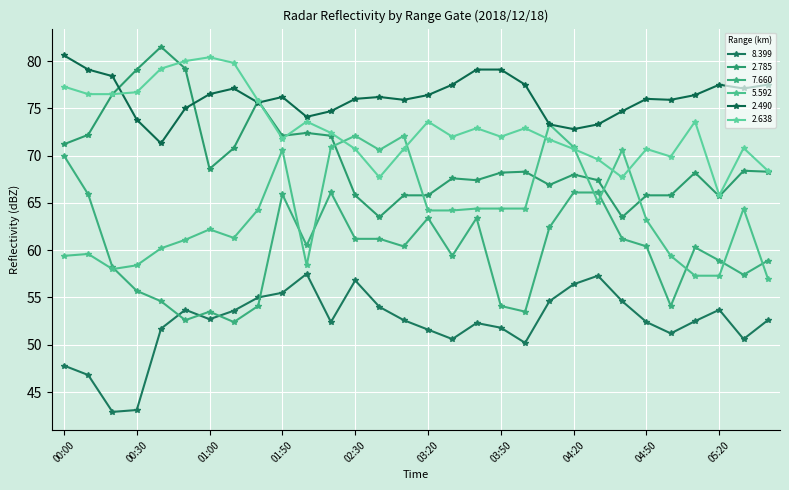

Reading left to right, extract all data points from this chart.

  8.399: 00:00=47.8	00:10=46.8	00:20=42.9	00:30=43.1	00:40=51.7	00:50=53.7	01:00=52.7	01:10=53.6	01:40=55.0	01:50=55.5	02:00=57.5	02:20=52.4	02:30=56.8	03:00=54.0	03:10=52.6	03:20=51.6	03:30=50.6	03:40=52.3	03:50=51.8	04:00=50.2	04:10=54.6	04:20=56.4	04:30=57.3	04:40=54.6	04:50=52.4	05:00=51.2	05:10=52.5	05:20=53.7	05:30=50.6	05:40=52.6
  2.785: 00:00=71.2	00:10=72.2	00:20=76.5	00:30=79.1	00:40=81.5	00:50=79.2	01:00=68.6	01:10=70.8	01:40=75.8	01:50=72.1	02:00=72.4	02:20=72.1	02:30=65.8	03:00=63.5	03:10=65.8	03:20=65.8	03:30=67.6	03:40=67.4	03:50=68.2	04:00=68.3	04:10=66.9	04:20=68.0	04:30=67.4	04:40=63.5	04:50=65.8	05:00=65.8	05:10=68.2	05:20=65.7	05:30=68.4	05:40=68.3
  7.660: 00:00=70.0	00:10=65.9	00:20=58.2	00:30=55.7	00:40=54.6	00:50=52.6	01:00=53.5	01:10=52.4	01:40=54.1	01:50=65.9	02:00=60.5	02:20=66.1	02:30=61.2	03:00=61.2	03:10=60.4	03:20=63.4	03:30=59.4	03:40=63.4	03:50=54.1	04:00=53.5	04:10=62.4	04:20=66.1	04:30=66.1	04:40=61.2	04:50=60.4	05:00=54.1	05:10=60.3	05:20=58.9	05:30=57.4	05:40=58.9
  5.592: 00:00=59.4	00:10=59.6	00:20=58.0	00:30=58.4	00:40=60.2	00:50=61.1	01:00=62.2	01:10=61.3	01:40=64.3	01:50=70.6	02:00=58.4	02:20=70.9	02:30=72.1	03:00=70.6	03:10=72.1	03:20=64.2	03:30=64.2	03:40=64.4	03:50=64.4	04:00=64.4	04:10=73.3	04:20=70.9	04:30=65.1	04:40=70.6	04:50=63.2	05:00=59.4	05:10=57.3	05:20=57.3	05:30=64.4	05:40=57.0
  2.490: 00:00=80.6	00:10=79.1	00:20=78.4	00:30=73.8	00:40=71.3	00:50=75.0	01:00=76.5	01:10=77.1	01:40=75.6	01:50=76.2	02:00=74.1	02:20=74.7	02:30=76.0	03:00=76.2	03:10=75.9	03:20=76.4	03:30=77.5	03:40=79.1	03:50=79.1	04:00=77.5	04:10=73.3	04:20=72.8	04:30=73.3	04:40=74.7	04:50=76.0	05:00=75.9	05:10=76.4	05:20=77.5	05:30=77.1	05:40=77.5
  2.638: 00:00=77.3	00:10=76.5	00:20=76.5	00:30=76.7	00:40=79.2	00:50=80.0	01:00=80.4	01:10=79.8	01:40=75.8	01:50=71.8	02:00=73.6	02:20=72.4	02:30=70.7	03:00=67.7	03:10=70.7	03:20=73.6	03:30=72.0	03:40=72.9	03:50=72.0	04:00=72.9	04:10=71.7	04:20=70.7	04:30=69.6	04:40=67.7	04:50=70.7	05:00=69.9	05:10=73.6	05:20=65.8	05:30=70.8	05:40=68.4